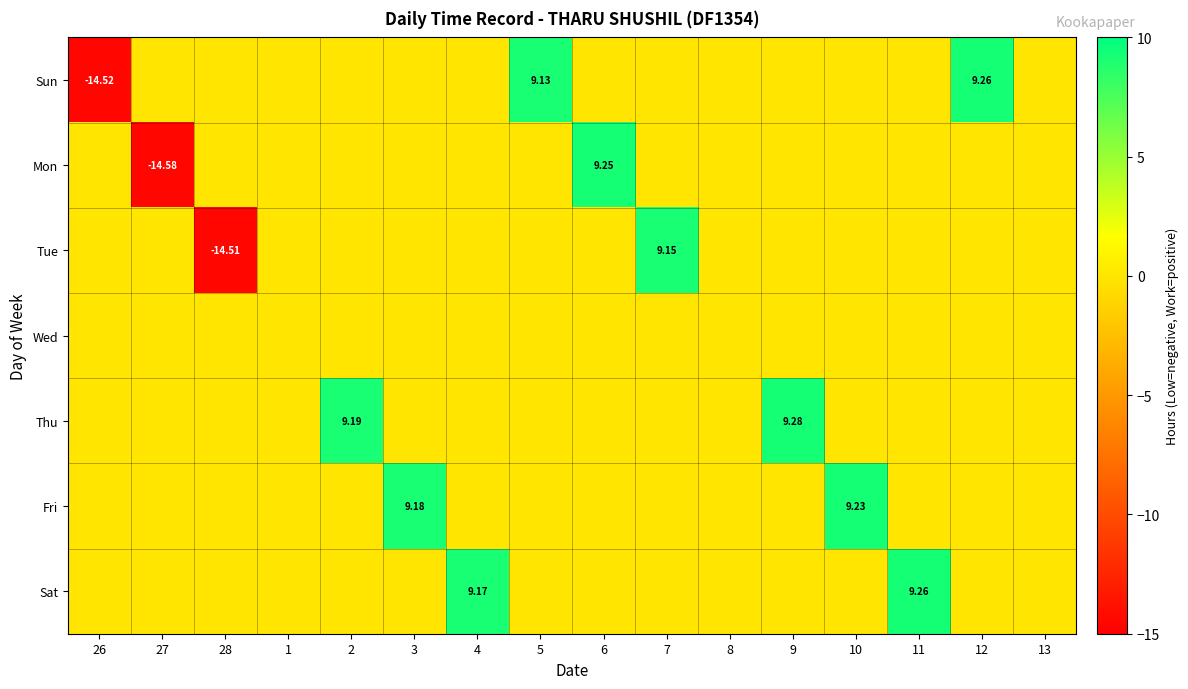

What is the spread (max minus min) of values at 9?

9.3